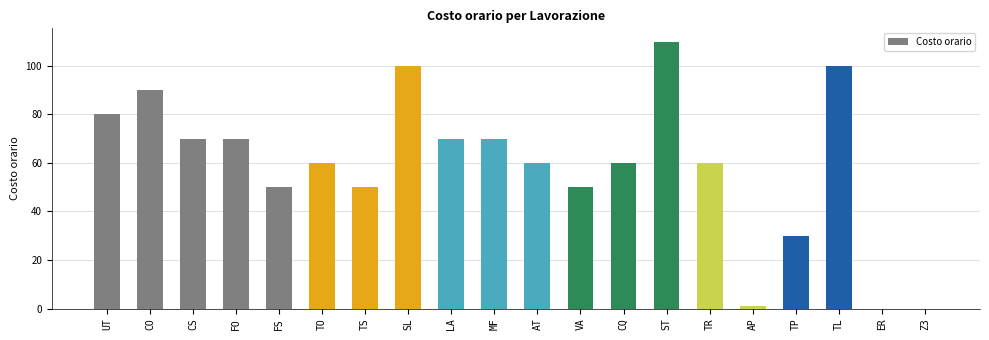

What is the average value?

59.1